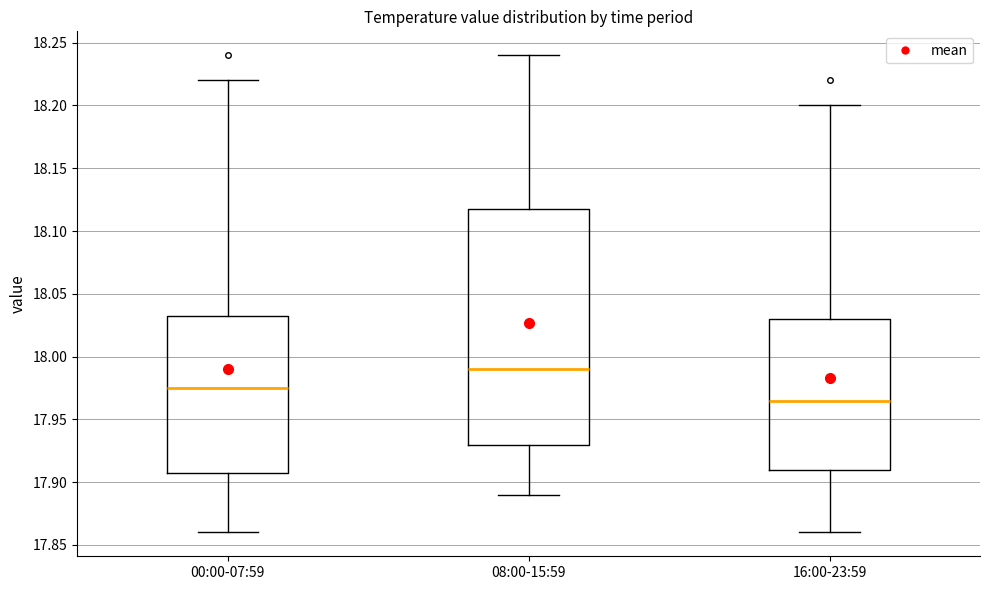

Where is the upper edge of the box for 08:00-15:59 on the y-axis? The values are not printed on the chart, so give them approximately, as read against the axis.

18.120